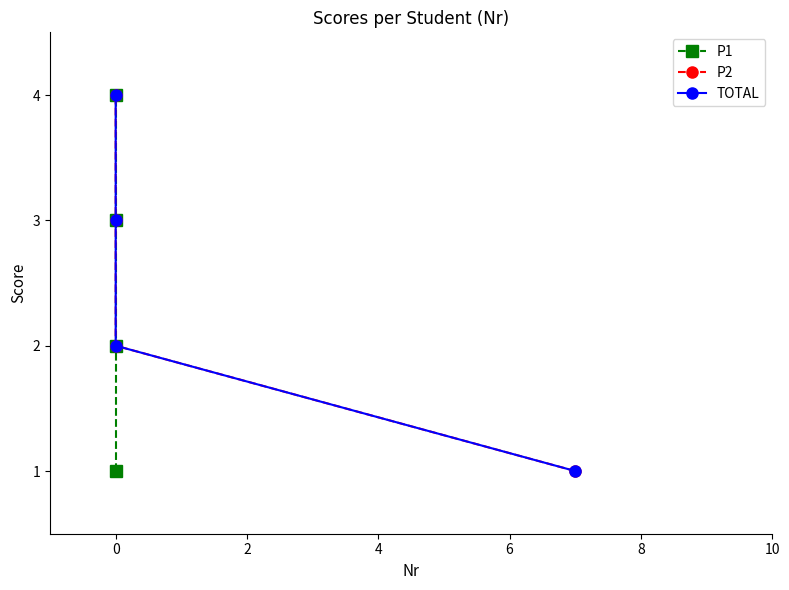

What are all the series names shown in the legend?

P1, P2, TOTAL